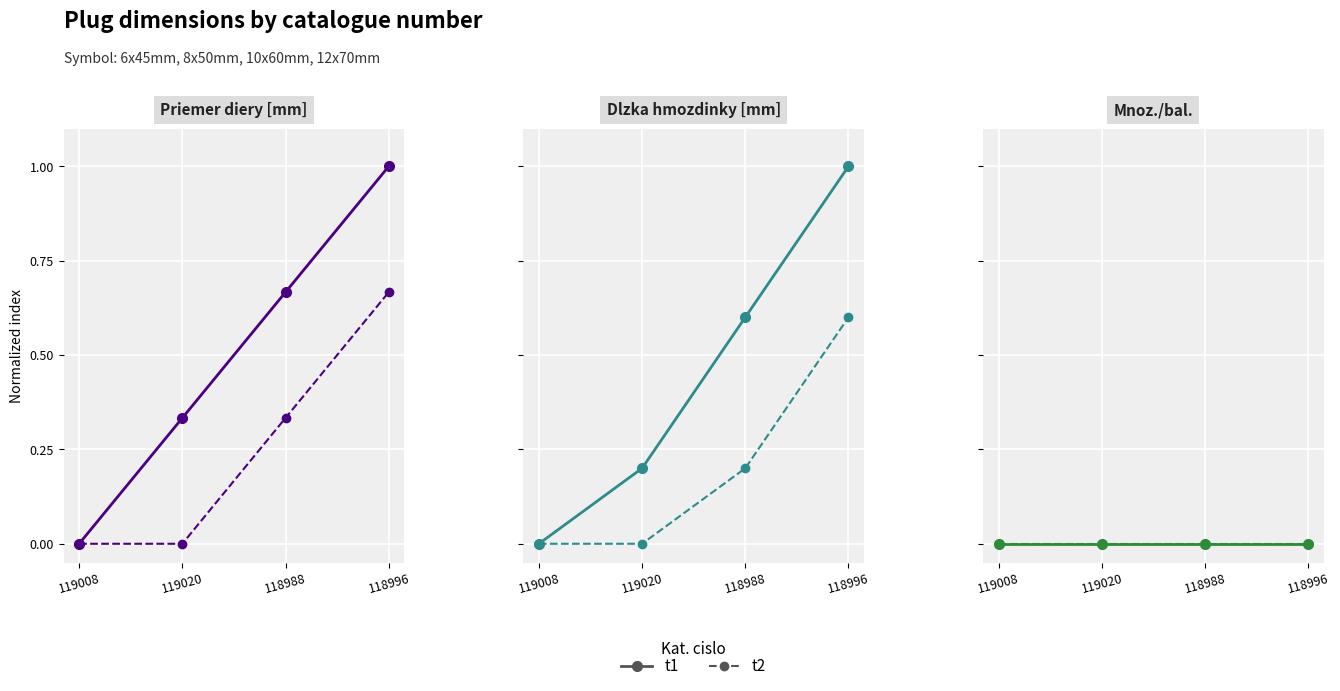

What is the value of the Dlzka hmozdinky [mm] point at the 2nd from the left?

0.2